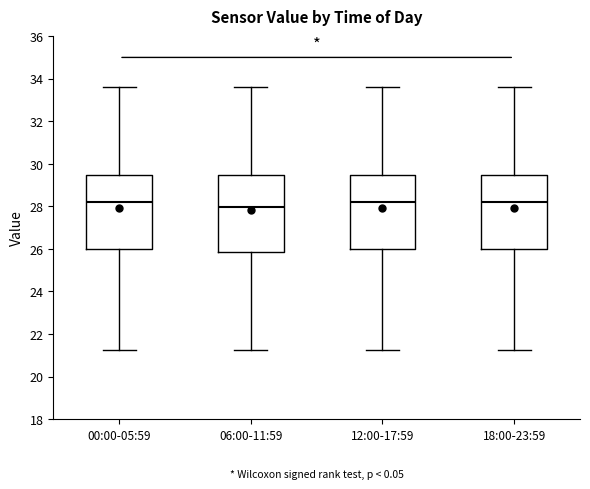

Reading left to right, read every box against the y-axis: the position of its median line, the range the box covers, and the ends of its whiskers. The values are not printed on the chart, so give them approximately, as read against the axis.

00:00-05:59: median 28.2, box 26.0 to 29.4, whiskers 21.2 to 33.6
06:00-11:59: median 28.0, box 25.8 to 29.4, whiskers 21.2 to 33.6
12:00-17:59: median 28.2, box 26.0 to 29.4, whiskers 21.2 to 33.6
18:00-23:59: median 28.2, box 26.0 to 29.4, whiskers 21.2 to 33.6